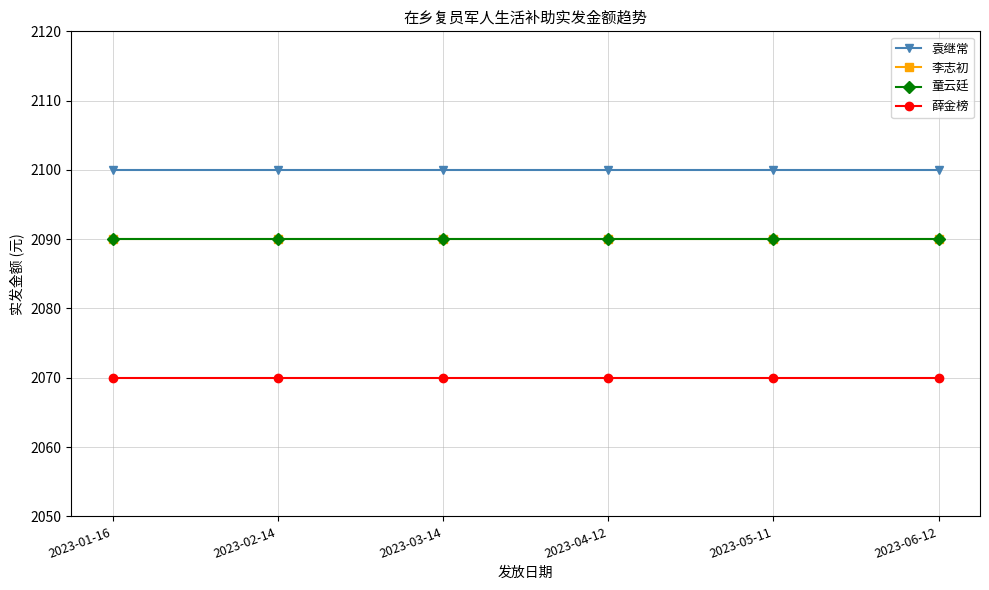

What is the approximate value of 李志初 at 2023-01-16?

2090